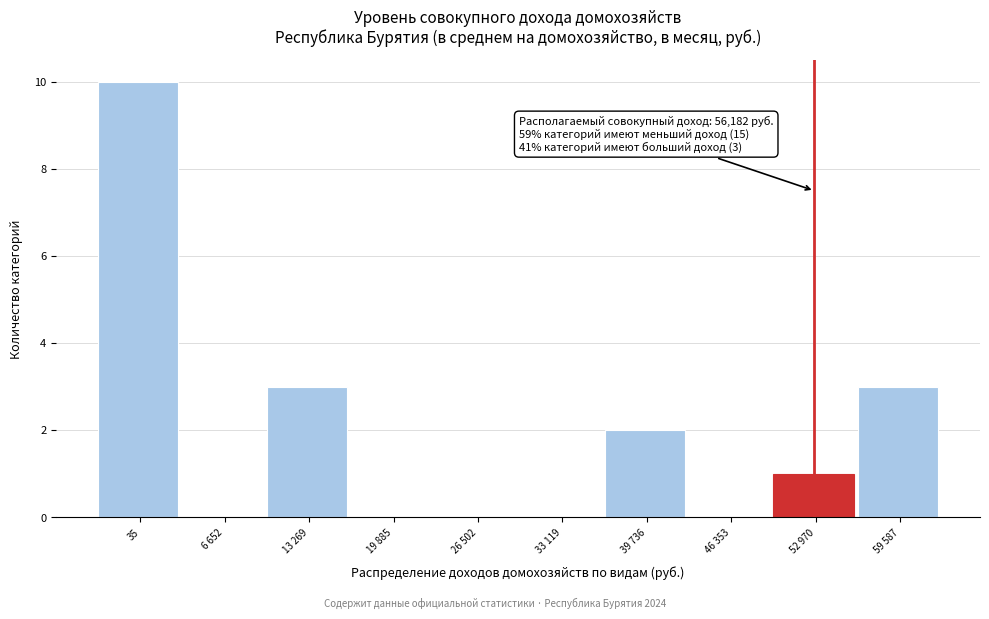

Reading left to right, list all the values displayed in this chart.

35=10	6 652=0	13 269=3	19 885=0	26 502=0	33 119=0	39 736=2	46 353=0	52 970=1	59 587=3